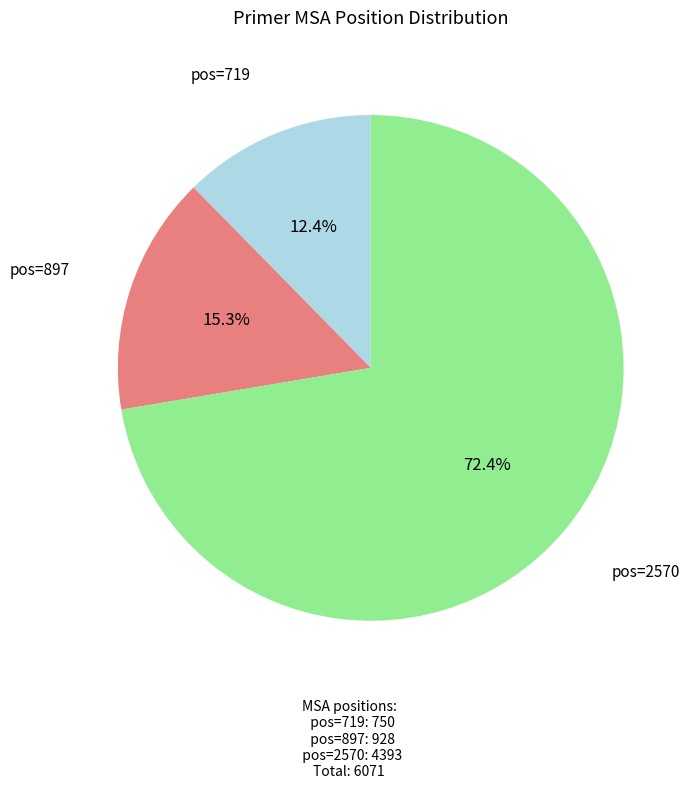

To the nearest percent, what is the difference between the largest and smallest slice percentages?

60%